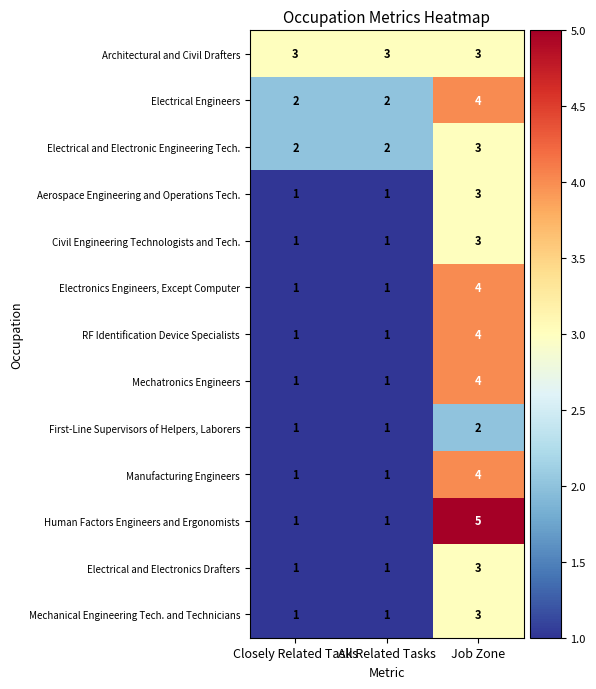

Which series has the widest spread of values?

Human Factors Engineers and Ergonomists